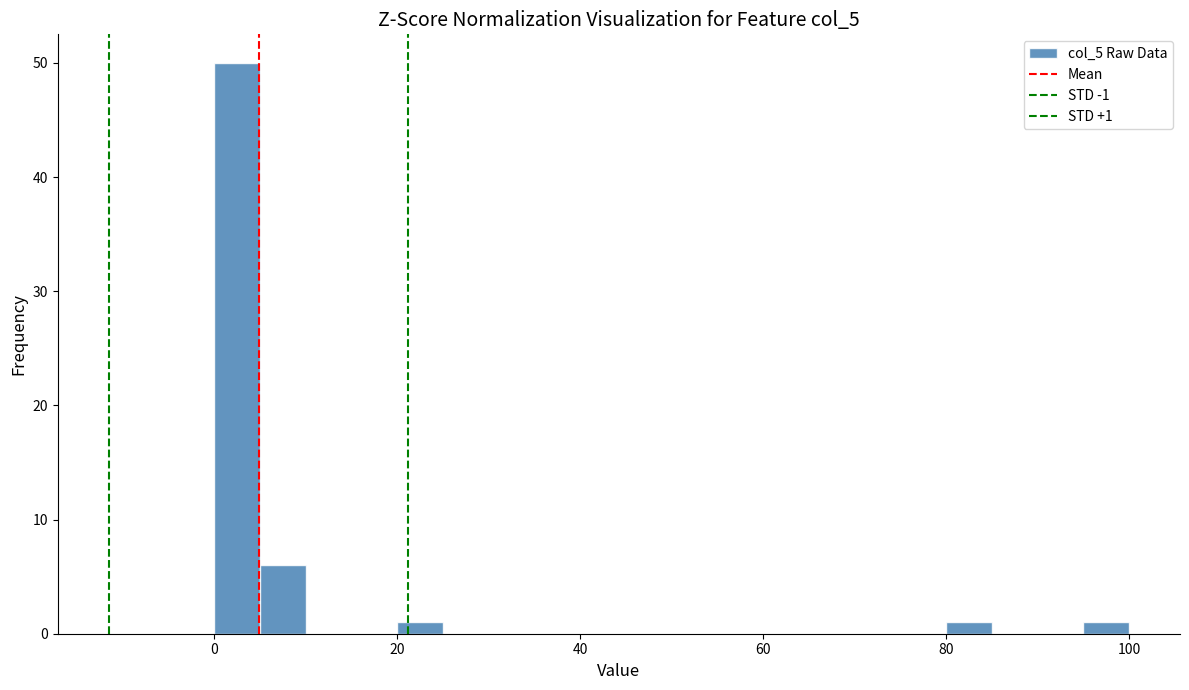

Read against the x-axis, roughly where is the centre of the tallest bar?

2